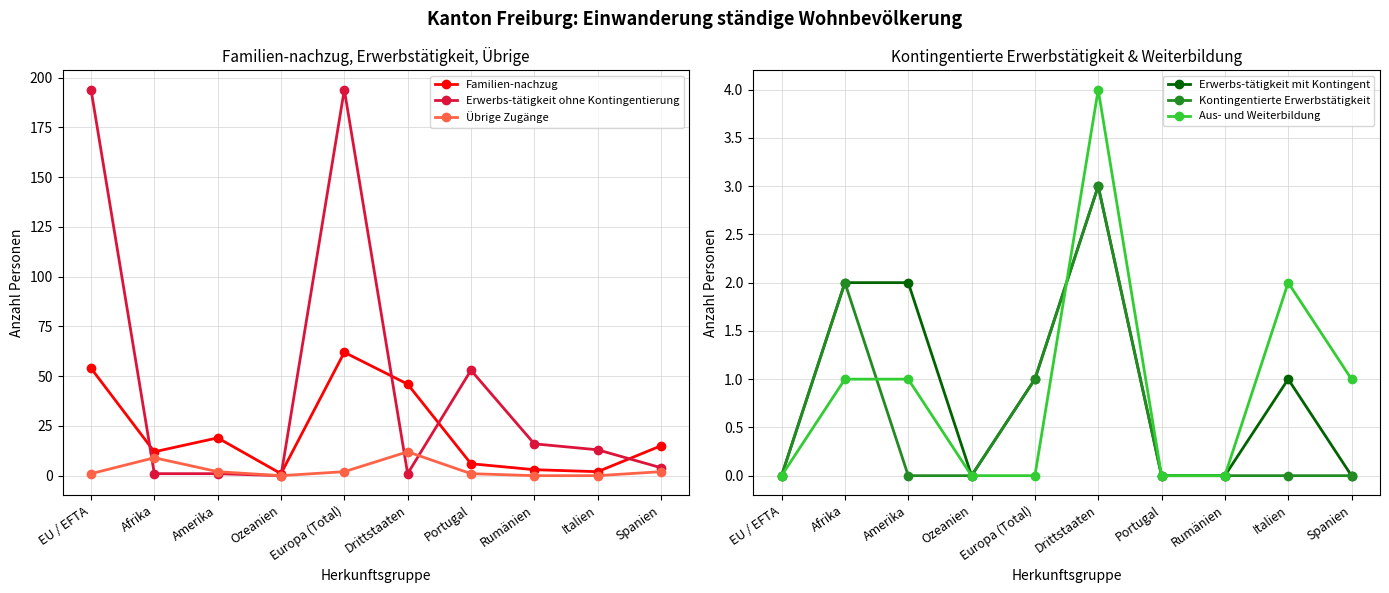

The value of Kontingentierte Erwerbstätigkeit at Rumänien is -1. True or false?

False